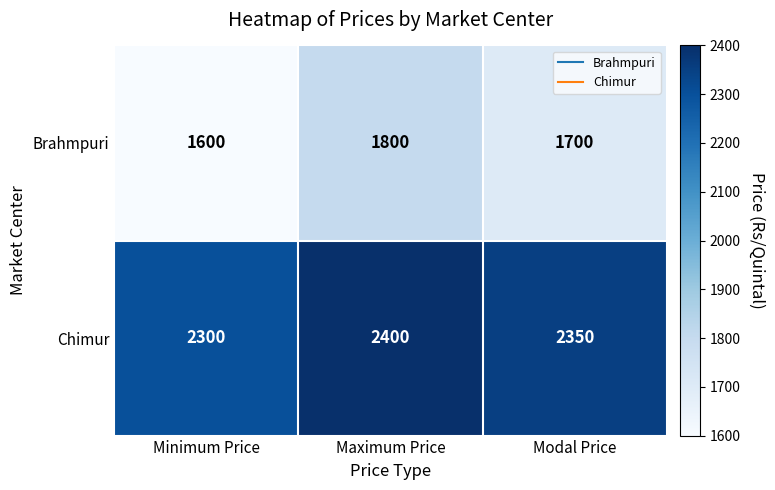

What is the average value of the Brahmpuri series?

1700